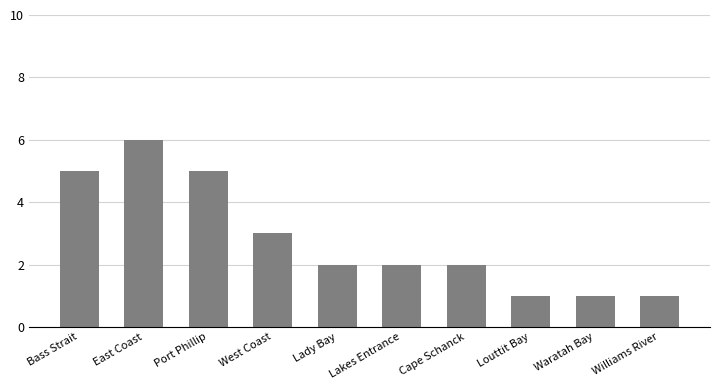

What is the value of the 10th bar from the left?

1